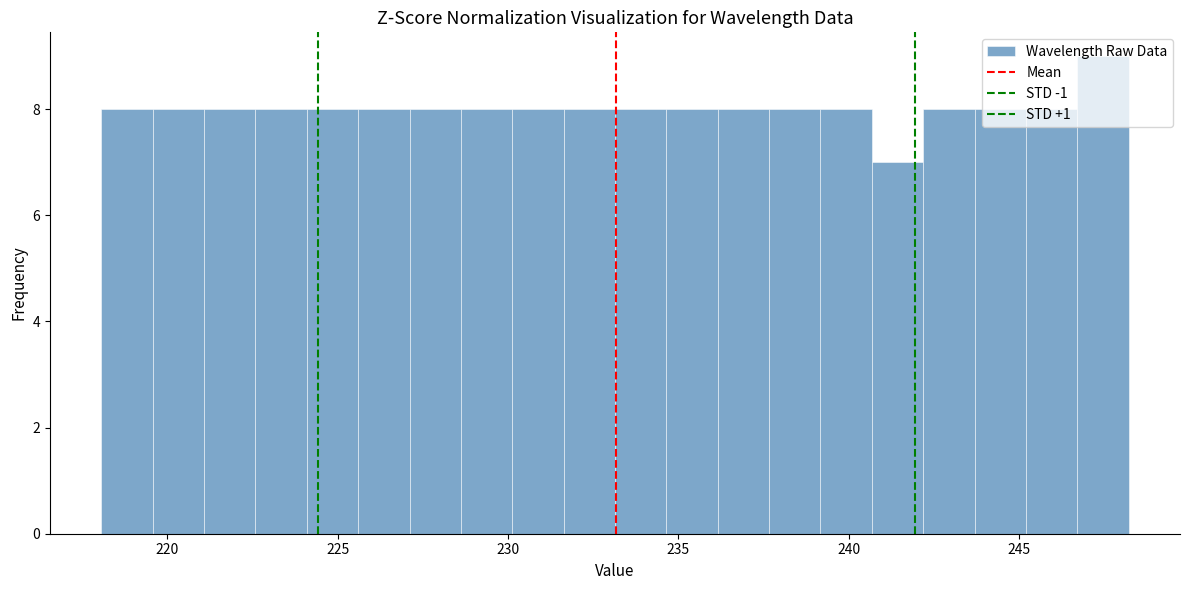

Read against the x-axis, roughly where is the centre of the tallest bar?

247.5